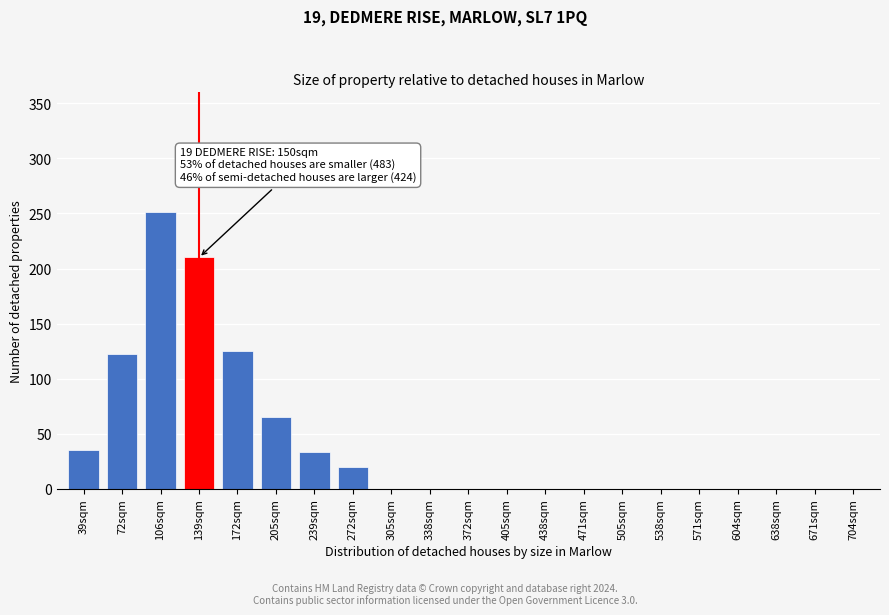

Reading left to right, transcribe all the data shown in this chart.

39sqm=35	72sqm=122	106sqm=251	139sqm=210	172sqm=125	205sqm=65	239sqm=33	272sqm=20	305sqm=0	338sqm=0	372sqm=0	405sqm=0	438sqm=0	471sqm=0	505sqm=0	538sqm=0	571sqm=0	604sqm=0	638sqm=0	671sqm=0	704sqm=0